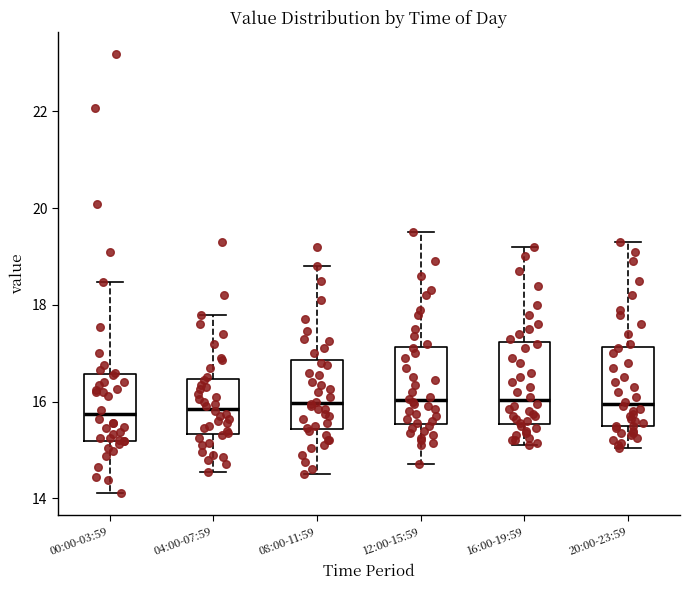

Where is the upper edge of the box for 08:00-11:59 on the y-axis? The values are not printed on the chart, so give them approximately, as read against the axis.

16.8